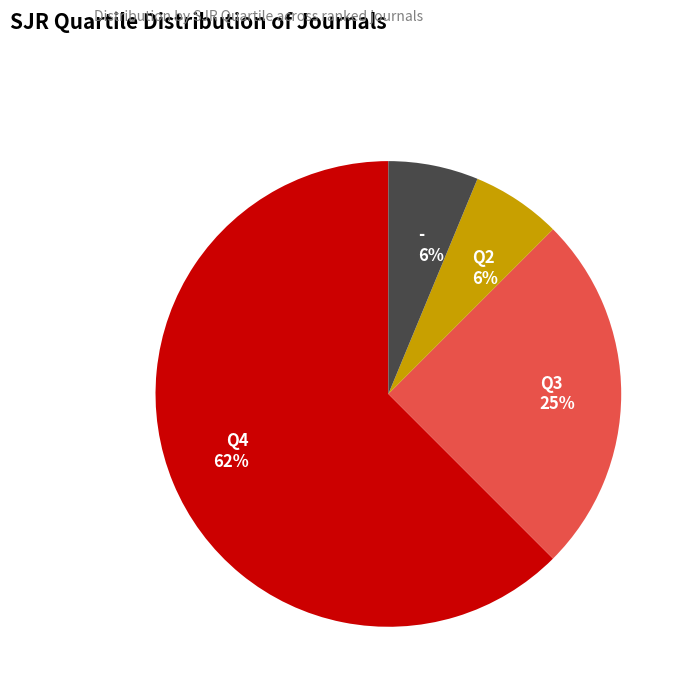

Is Q4 62% the majority of the pie?

Yes